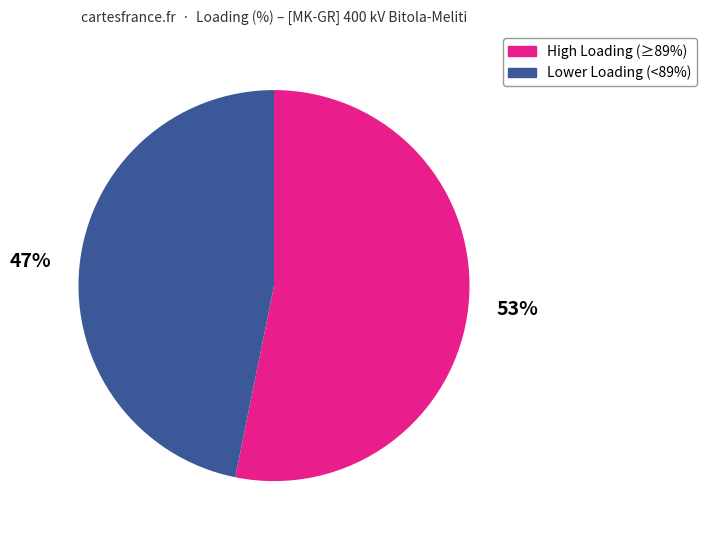

To the nearest percent, what is the difference between the High Loading (≥89%) and Lower Loading (<89%) slice percentages?

6%